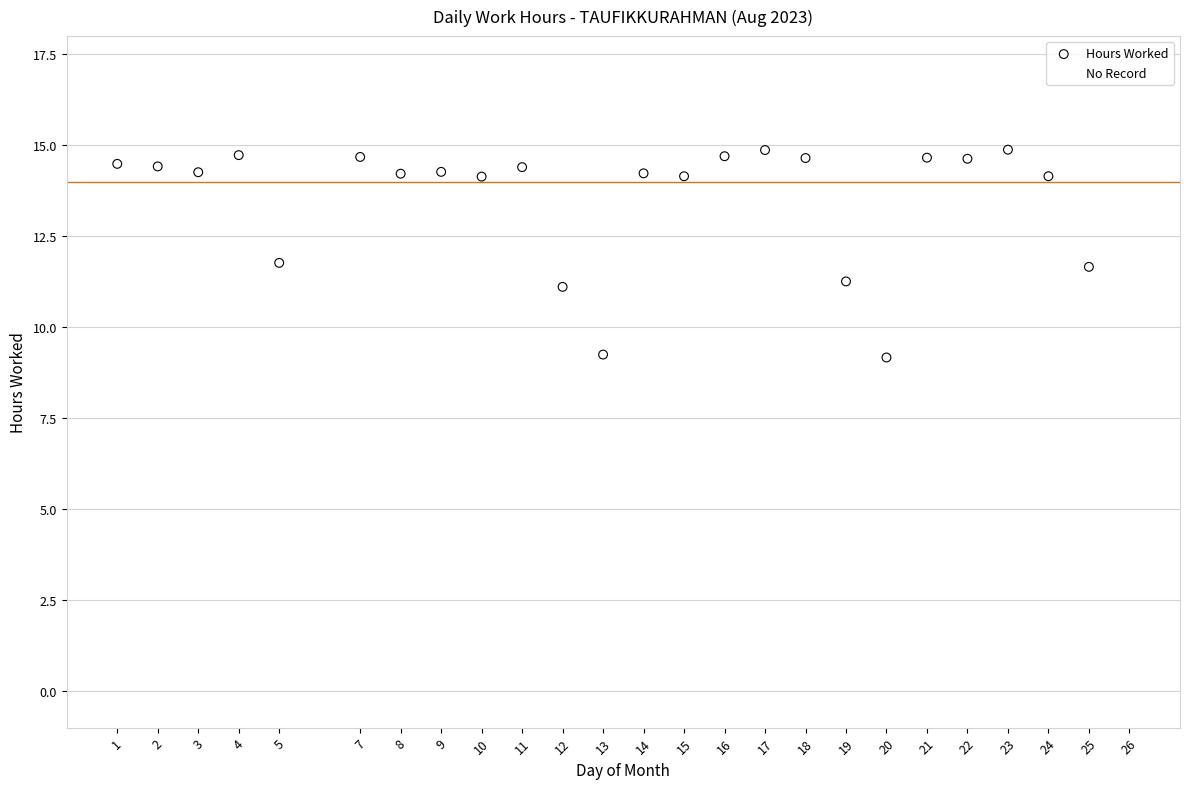

Which series reaches the maximum Y coordinate?

Hours Worked